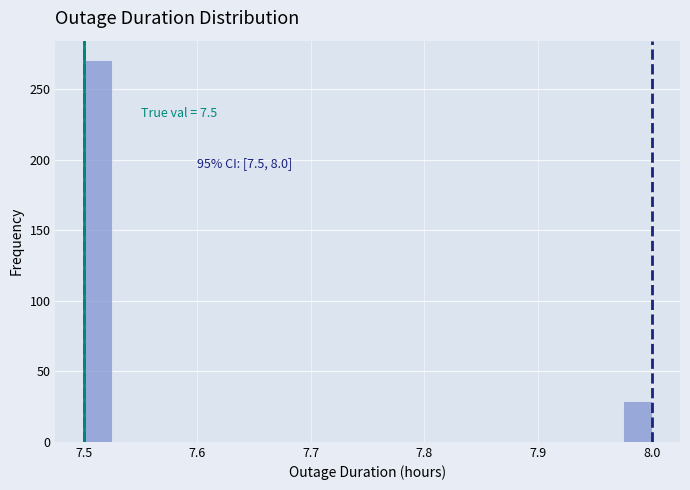

Around what value on the x-axis is the tallest bar? Give the approximate position of its centre, as read against the axis.

7.51